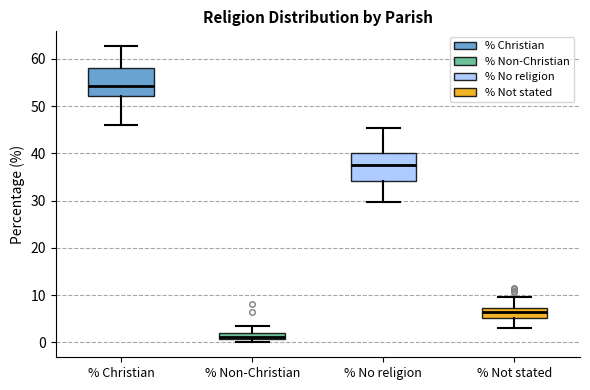

Which box's median line is the highest?

% Christian